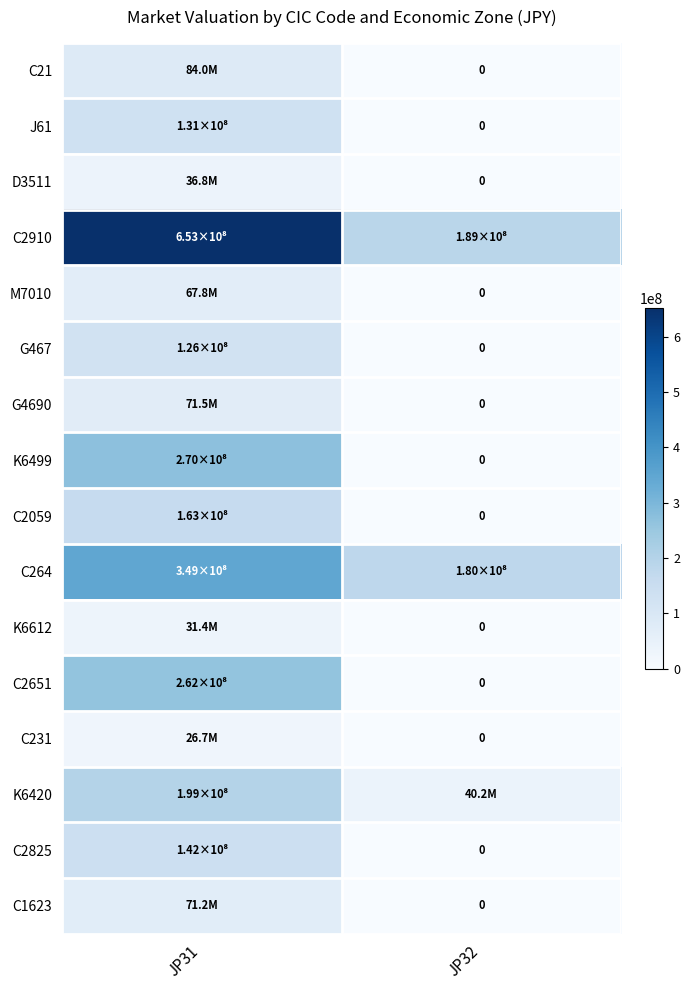

What is the total value across all series at JP32?

409102443